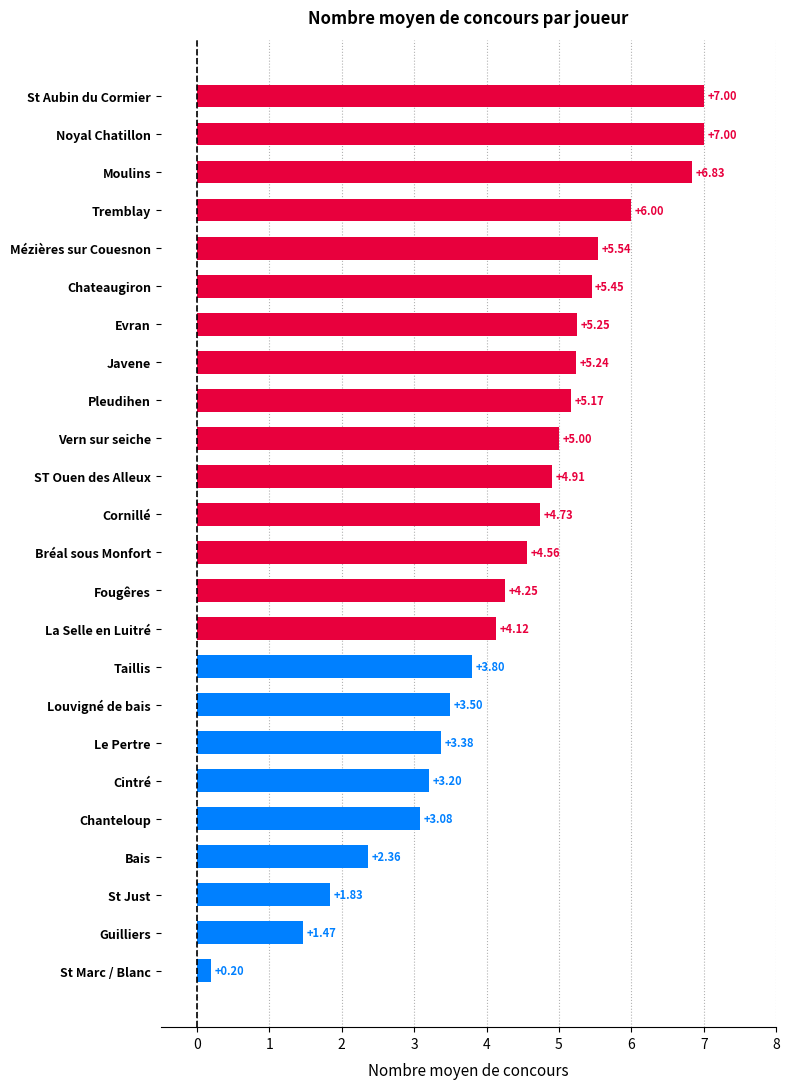

Approximately how many times larger is the value at Fougêres compared to Noyal Chatillon?

0.6